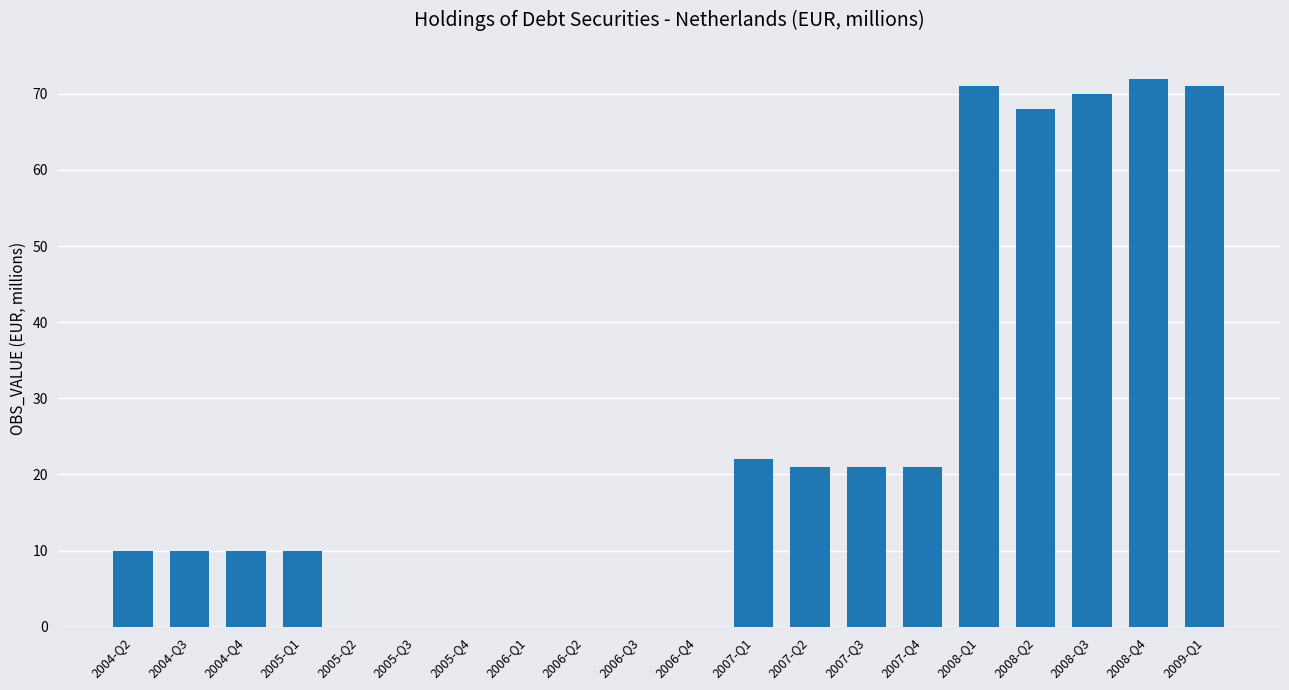

Approximately how many times larger is the value at 2008-Q1 compared to 2009-Q1?

1.0